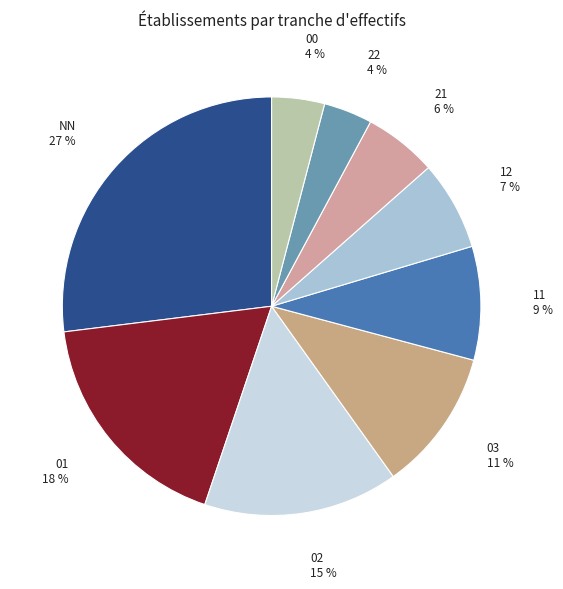

Does 21 account for over 50% of the chart?

No